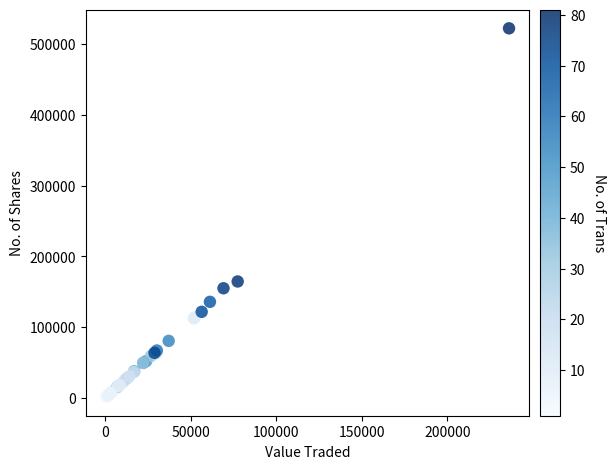

What Y value in the scatter plot is closest to 261752?

164679